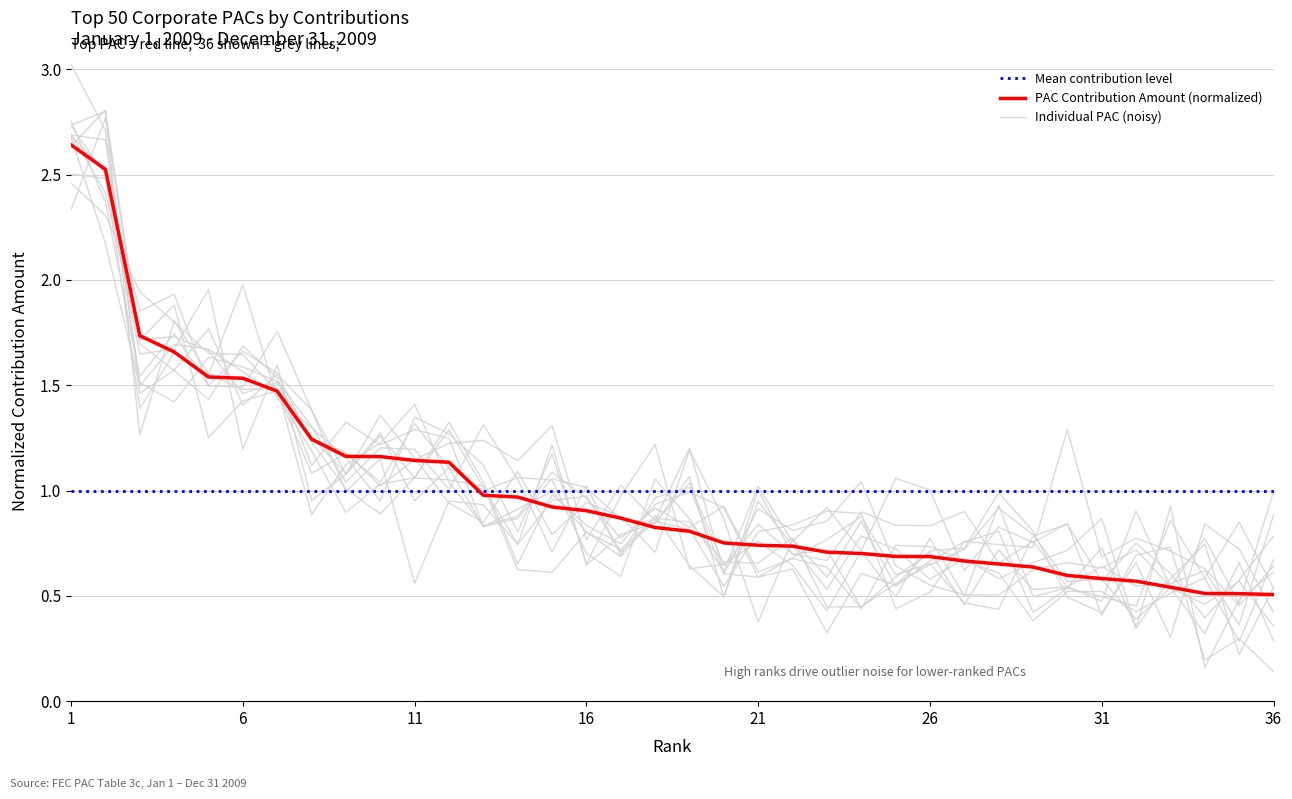

Read the value at 3.

1.7